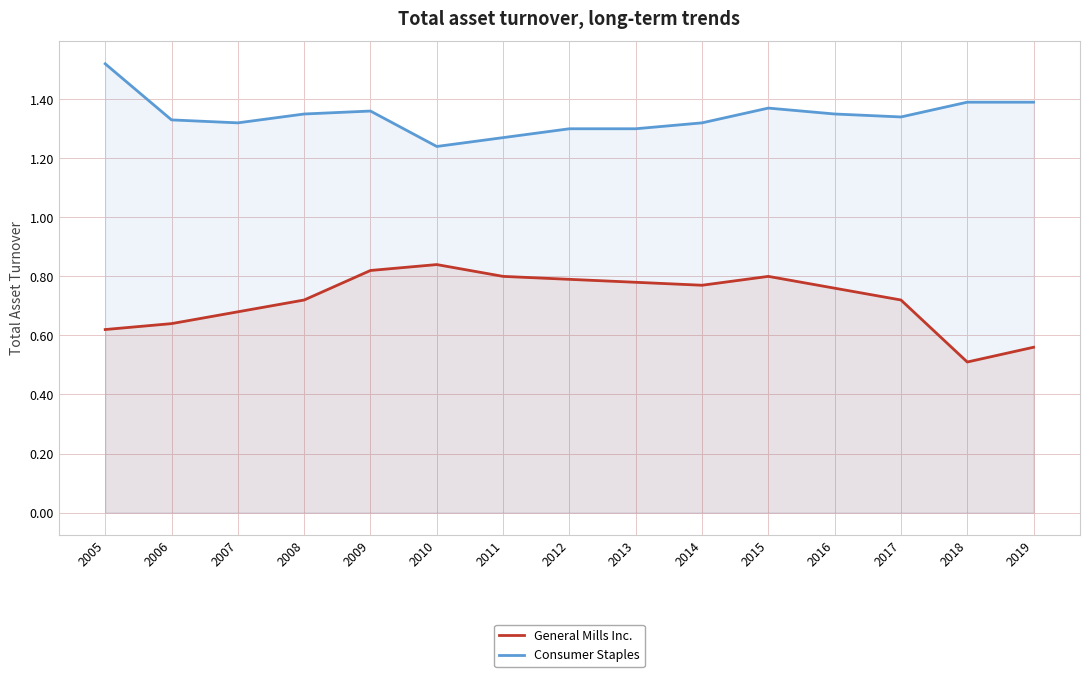

What is the difference between the second highest and second lowest values in the General Mills Inc. series?

0.3